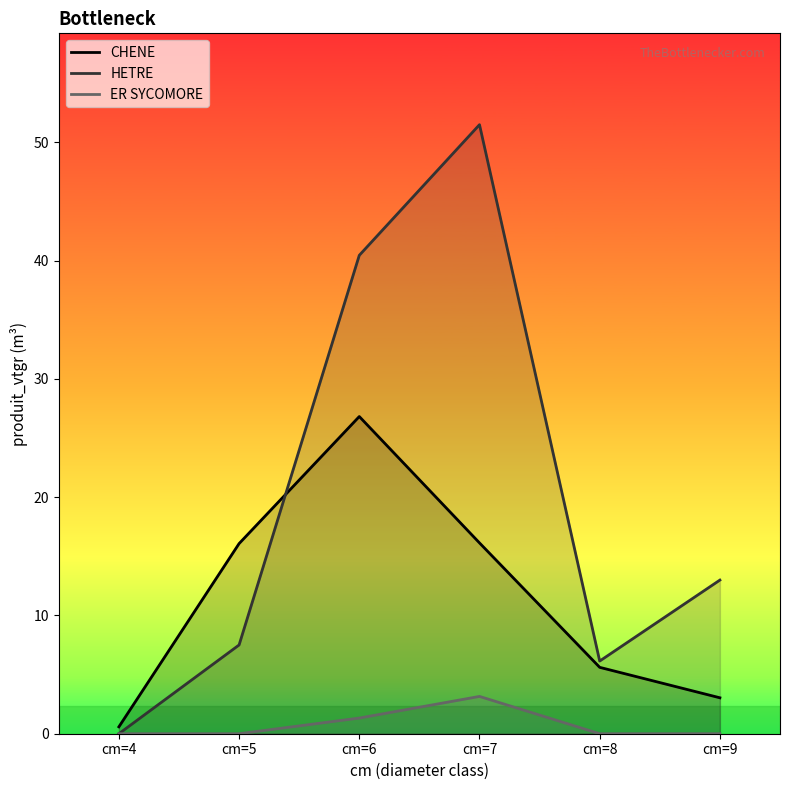

Which series has the largest total across all categories?

HETRE